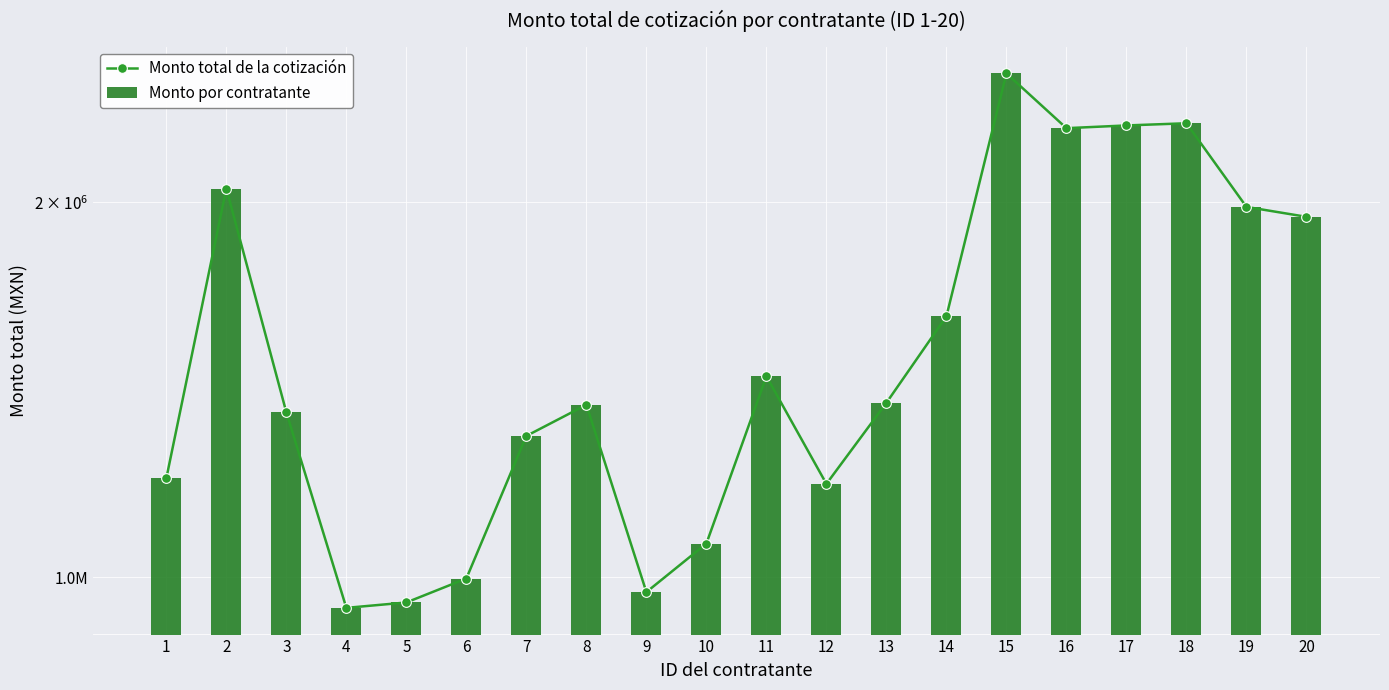

Which category has the highest value in the Monto total de la cotización series?

15